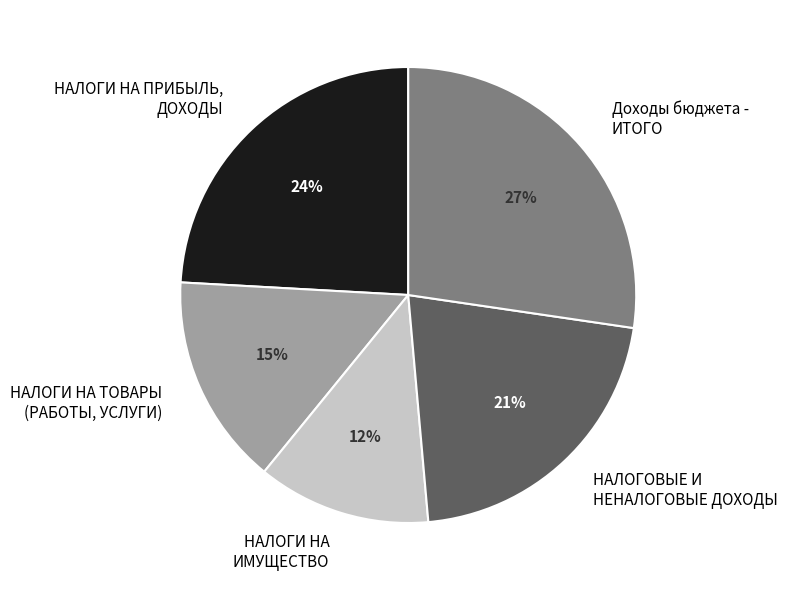

Does НАЛОГИ НА ТОВАРЫ (РАБОТЫ, УСЛУГИ) represent more than half of the total?

No